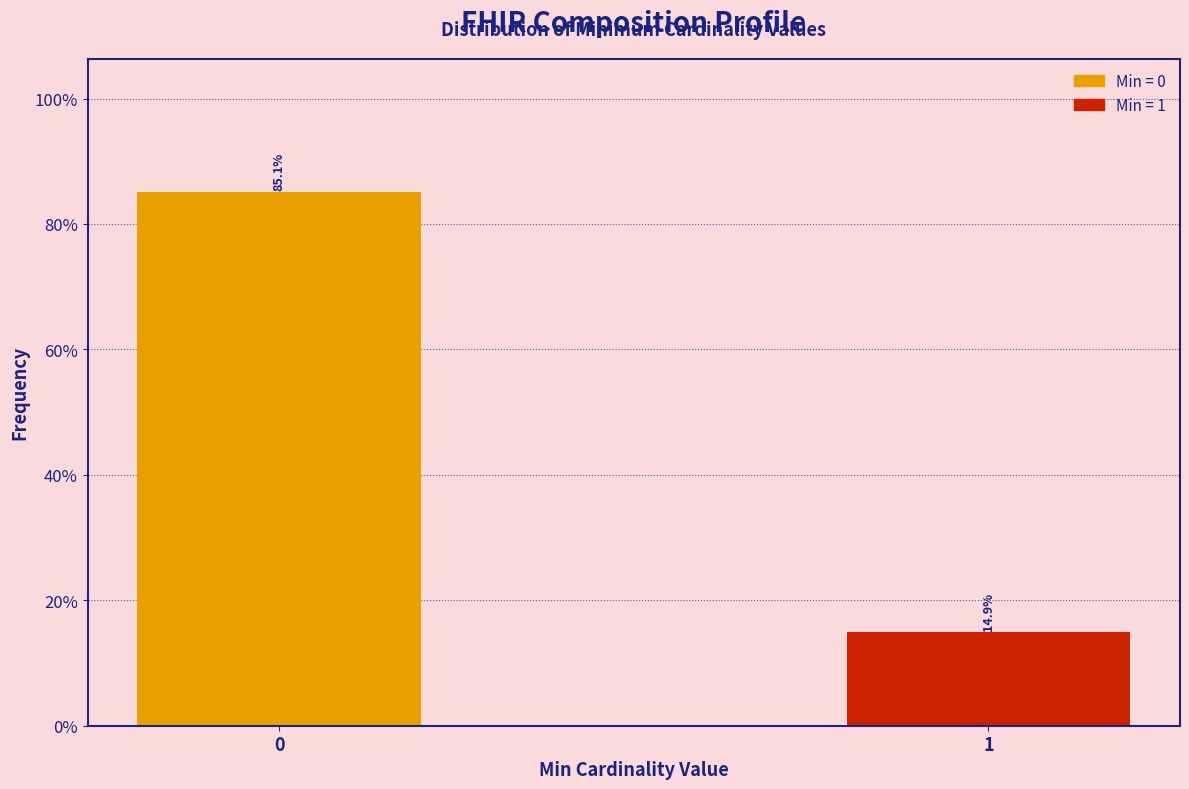

Reading right to left, list all the values displayed in this chart.

14.9	85.1